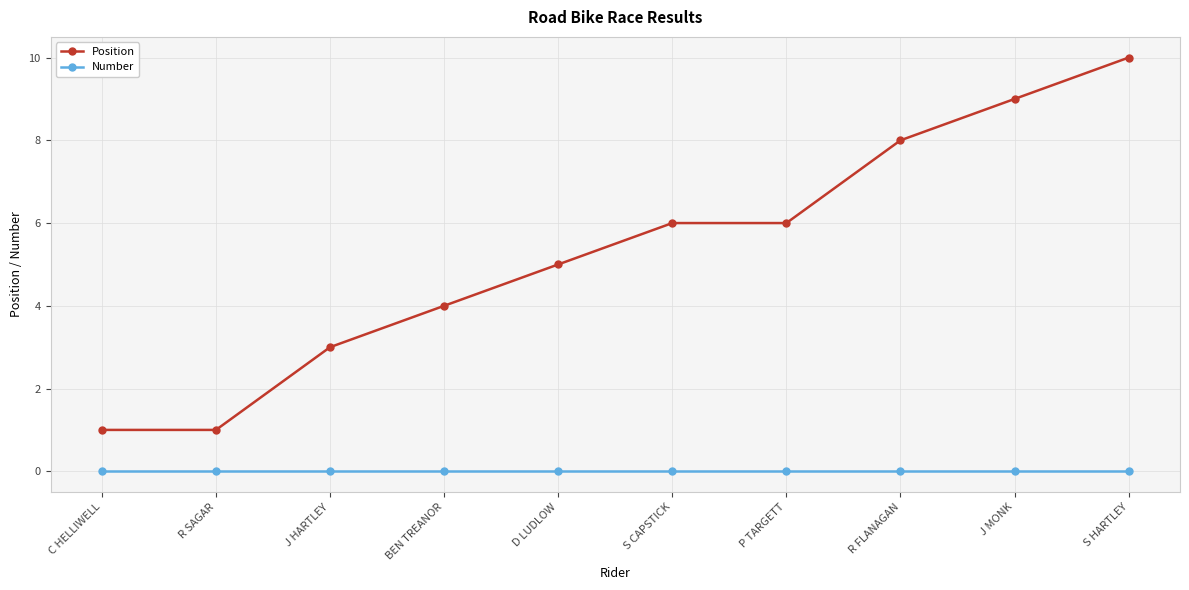

At which category is the sum across all series the highest?

S HARTLEY